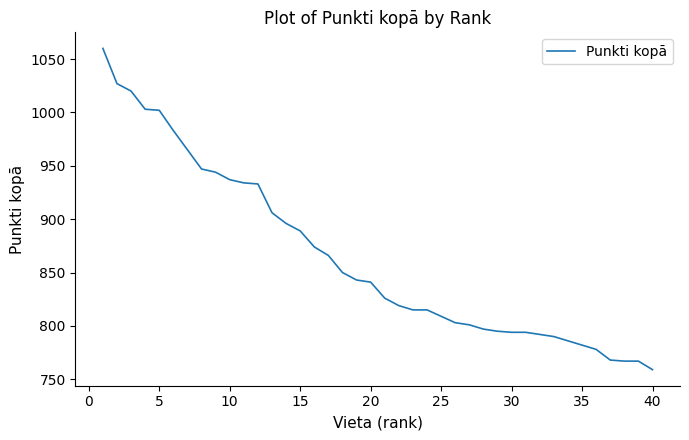

What is the maximum value shown in the chart?

1060